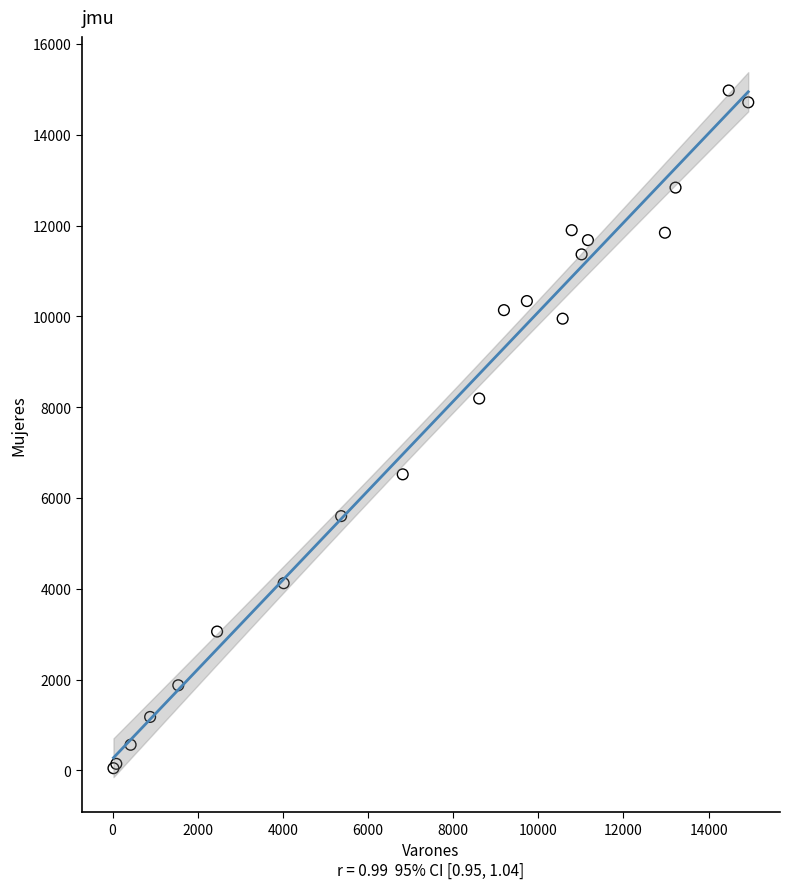

What Y value in the scatter plot is closest to 7511?

8190